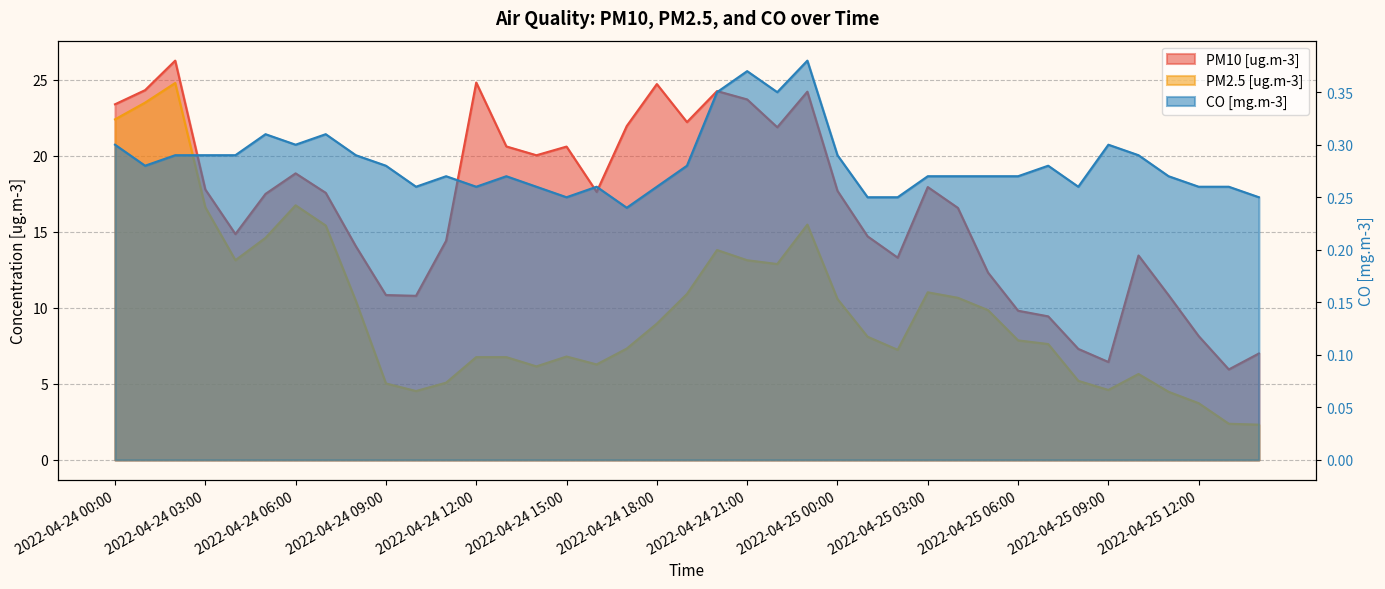

Between 2022-04-24 19:00 and 2022-04-25 02:00, which is larger?

2022-04-24 19:00